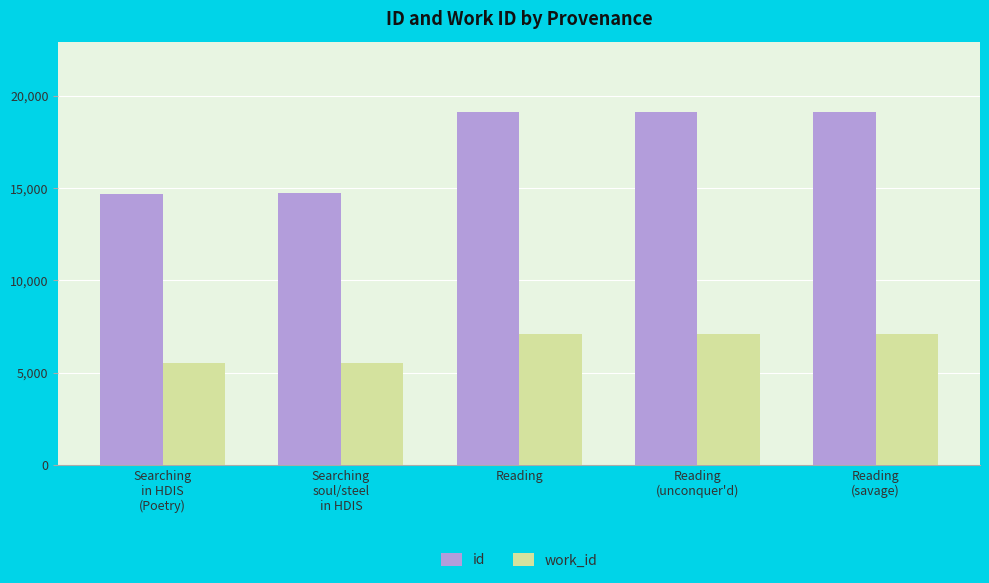

What is the difference between the highest and lowest values at Searching
in HDIS
(Poetry)?

9217